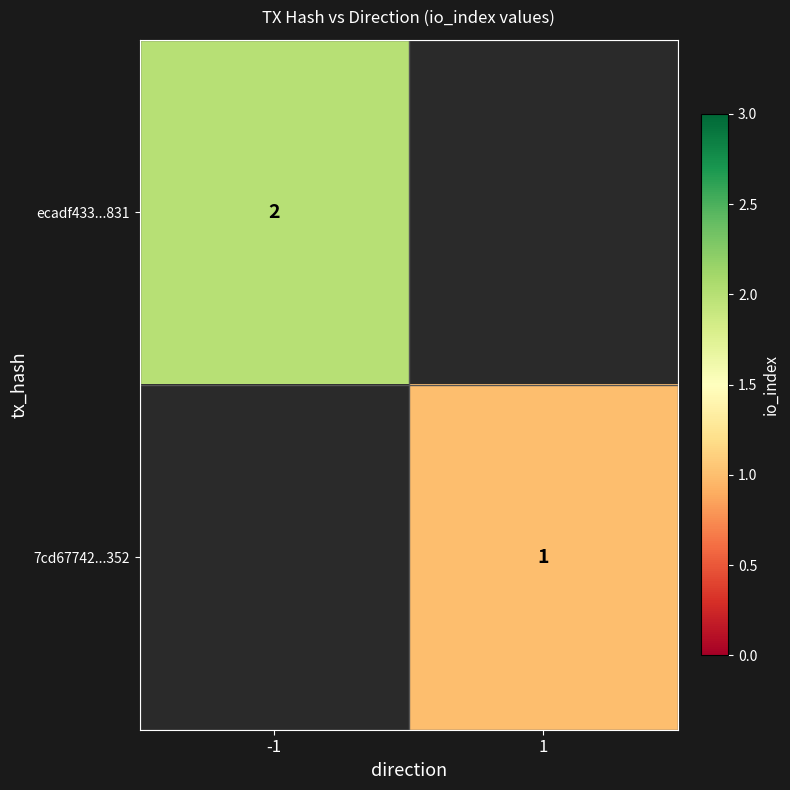

Is it true that ecadf433...831 equals 3.6 at -1?

False